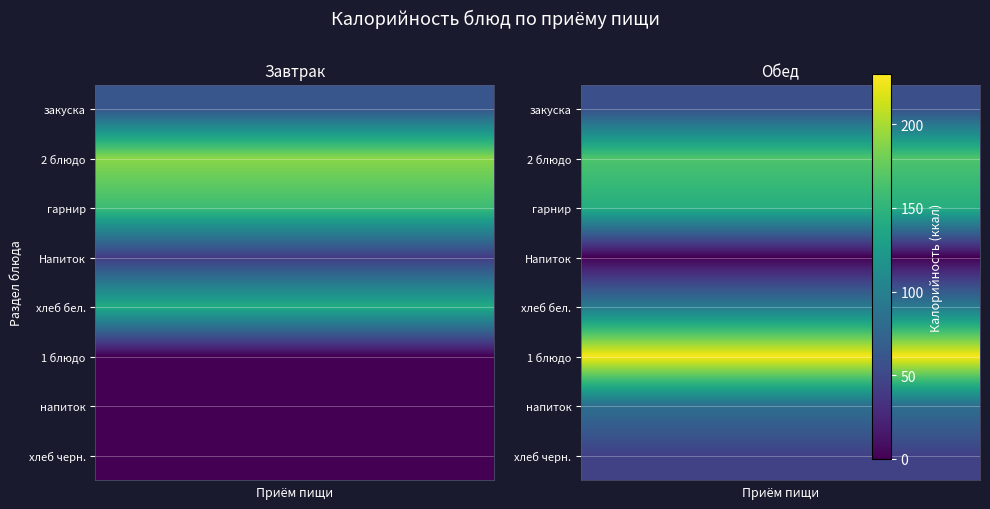

Which series has the widest spread of values?

Обед